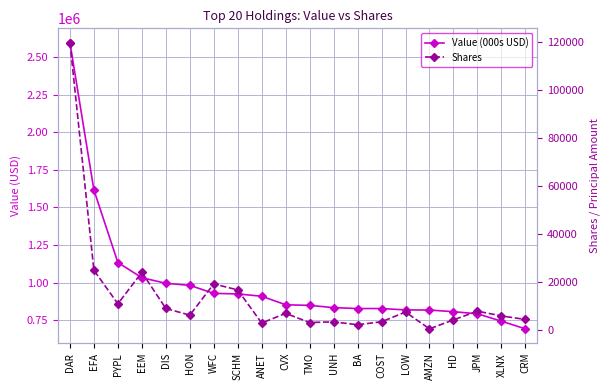

True or false: Value (000s USD) has more than 0 interior local peaks.

False